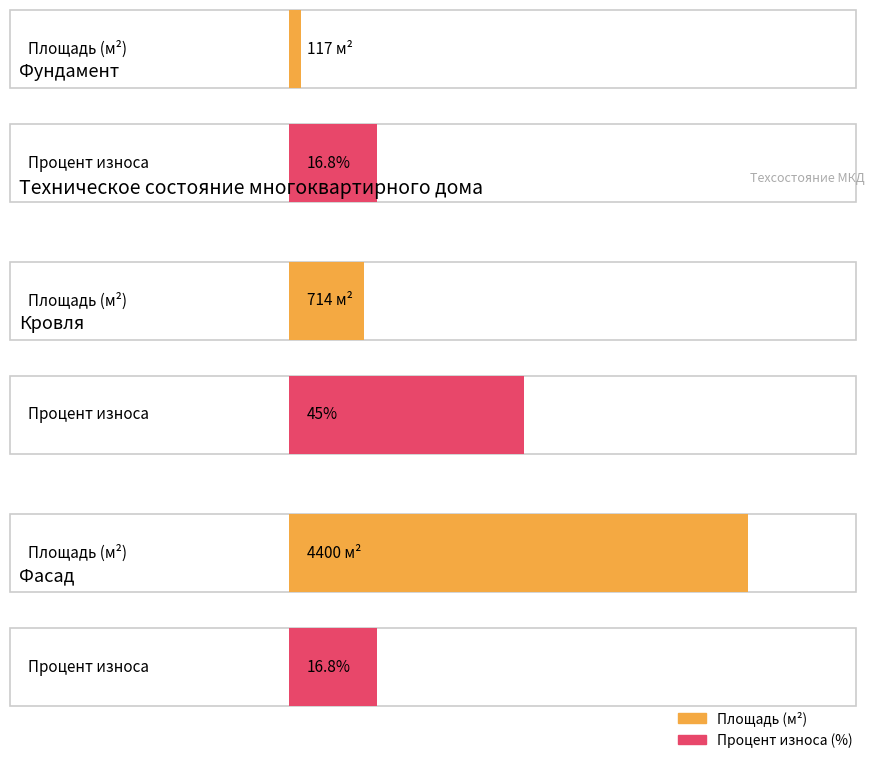

Reading left to right, transcribe all the data shown in this chart.

Площадь (м2): 117.0	714.0	4400.0
Процент износа (%): 16.8	45.0	16.8